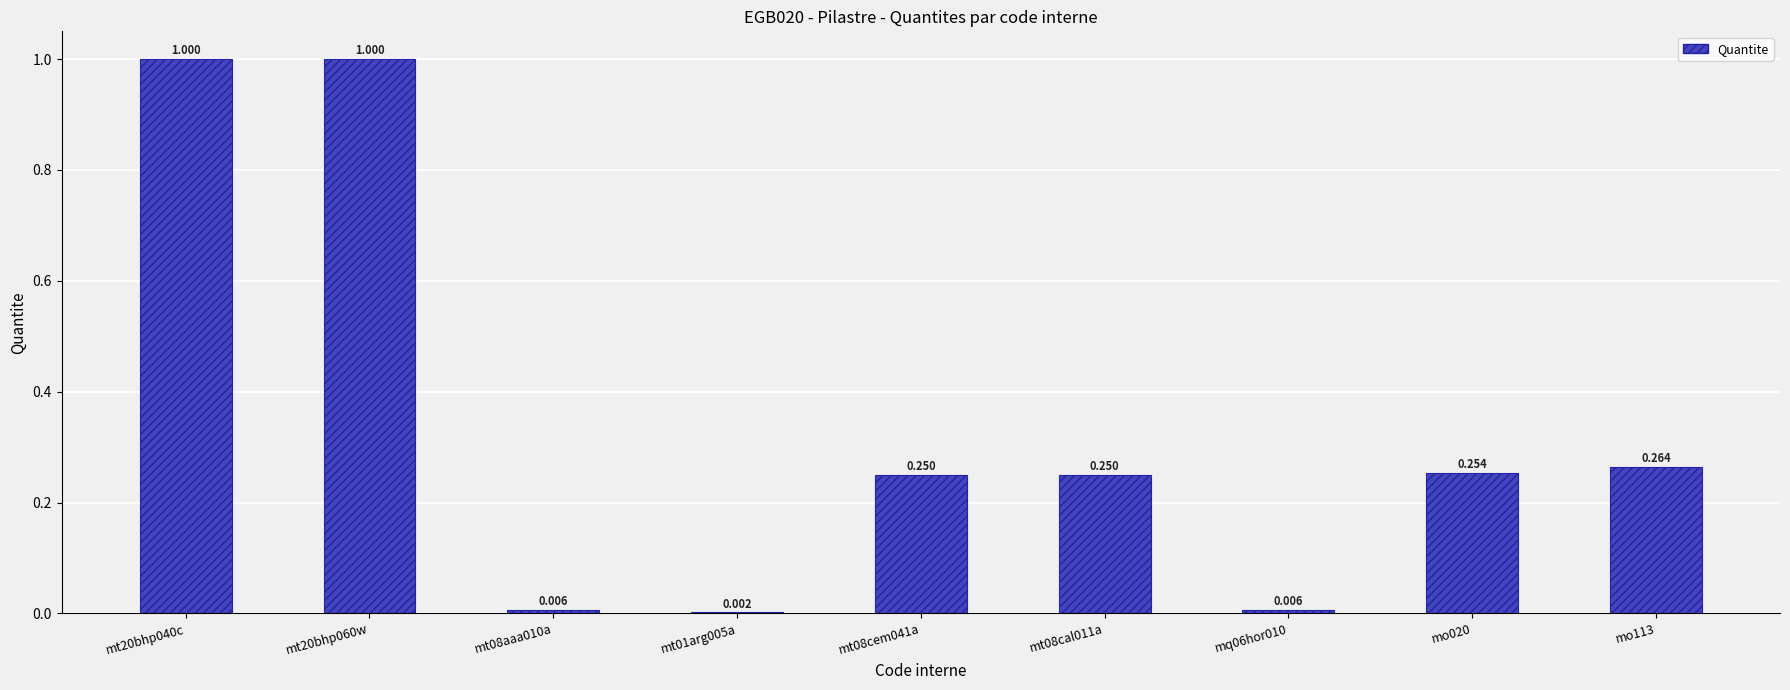

Count the number of data series in this chart.

1